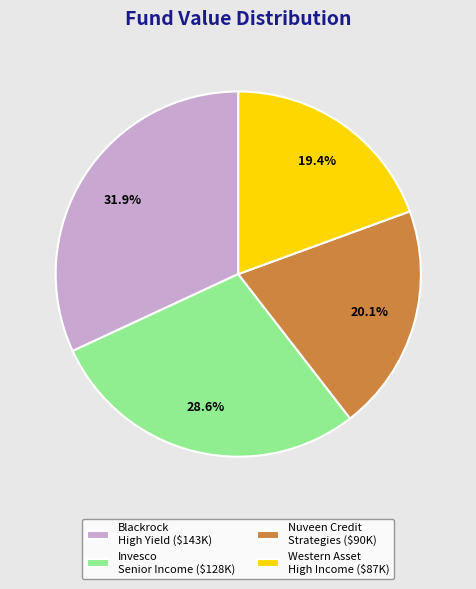

What is the largest slice in the pie chart?

Blackrock High Yield ($143K)